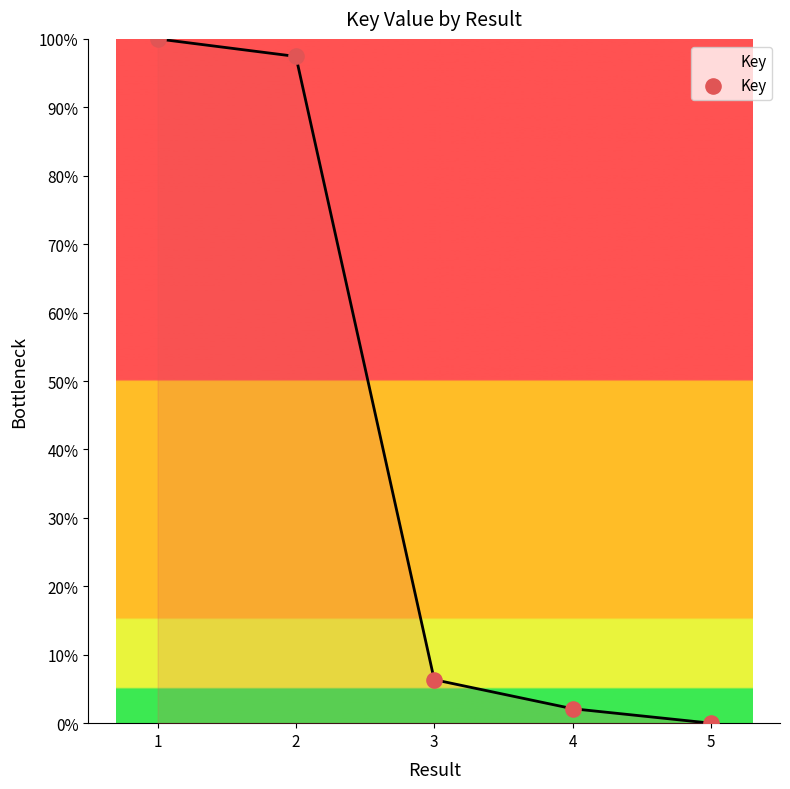

What is the ratio of the value at 1 to the value at 3?

15.7